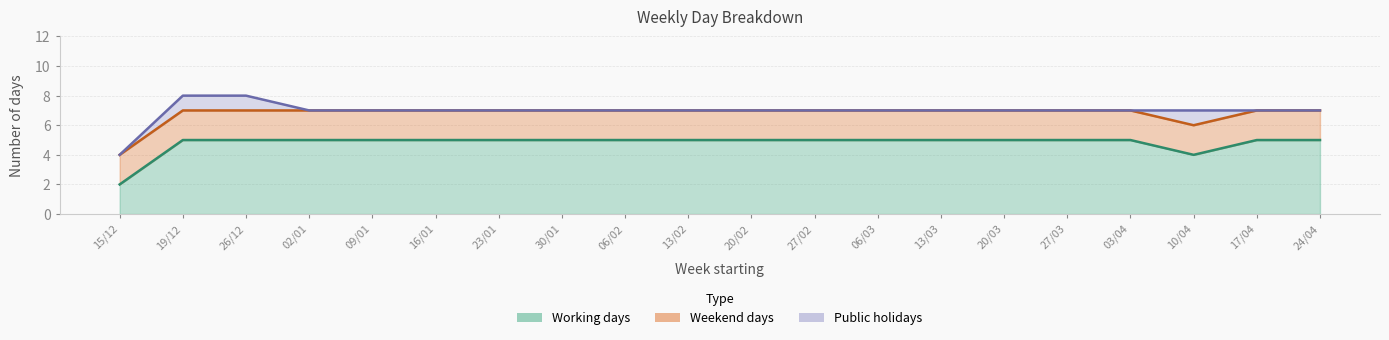

Where is Working days nearest to the value 3?

15/12